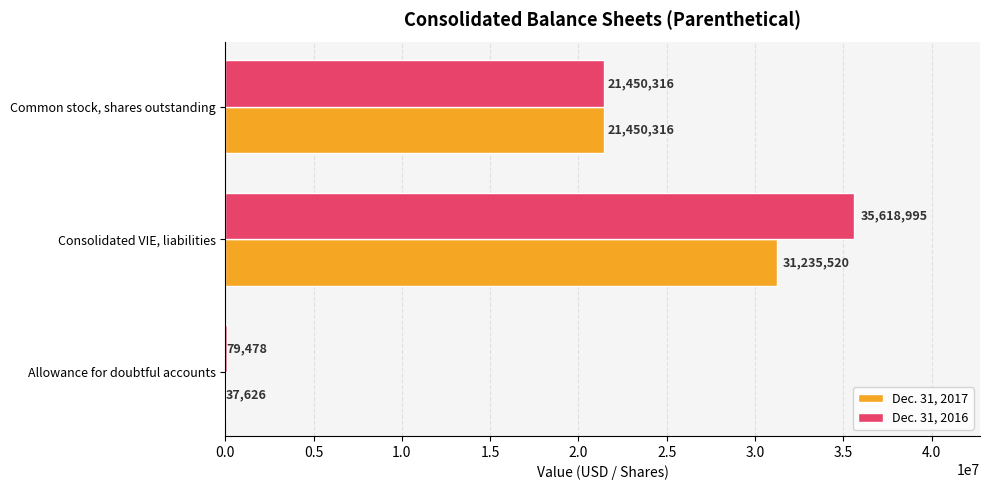

Which category has the highest value in the Dec. 31, 2017 series?

Consolidated VIE, liabilities